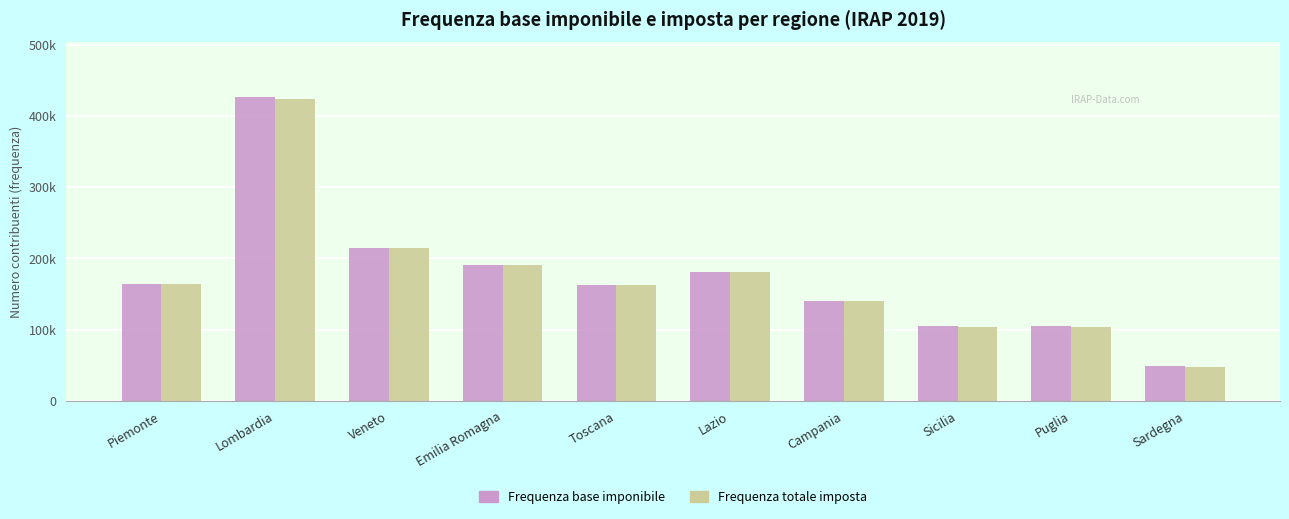

True or false: Frequenza totale imposta has a value of 214420 at Veneto.

True